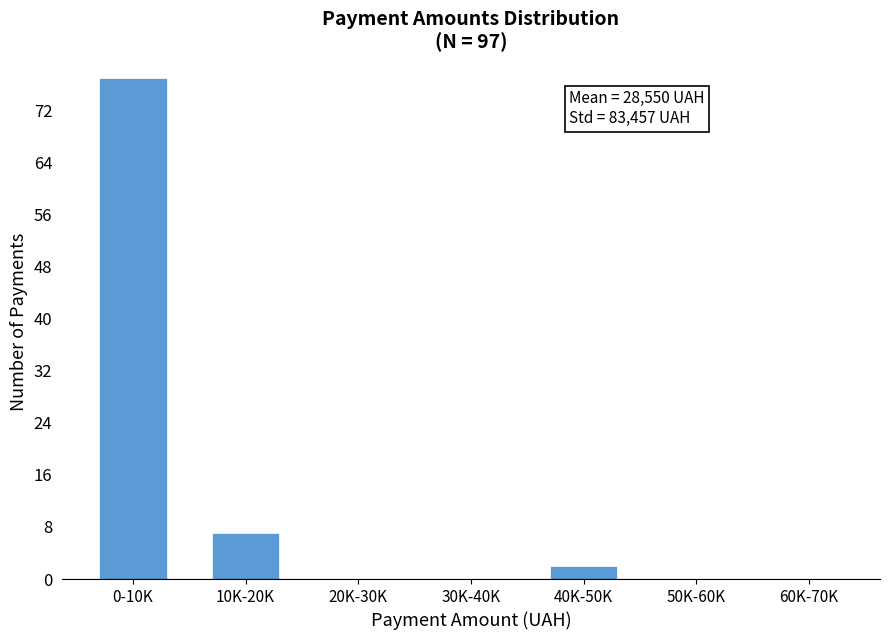

Reading right to left, extract all data points from this chart.

60K-70K=0	50K-60K=0	40K-50K=2	30K-40K=0	20K-30K=0	10K-20K=7	0-10K=77